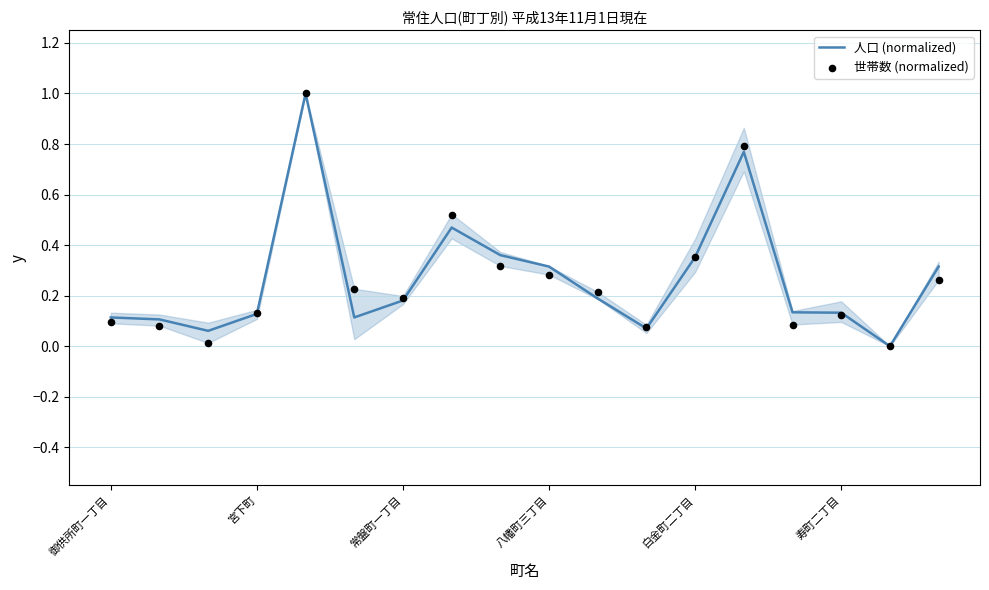

Which series reaches the maximum Y coordinate?

人口 (normalized)